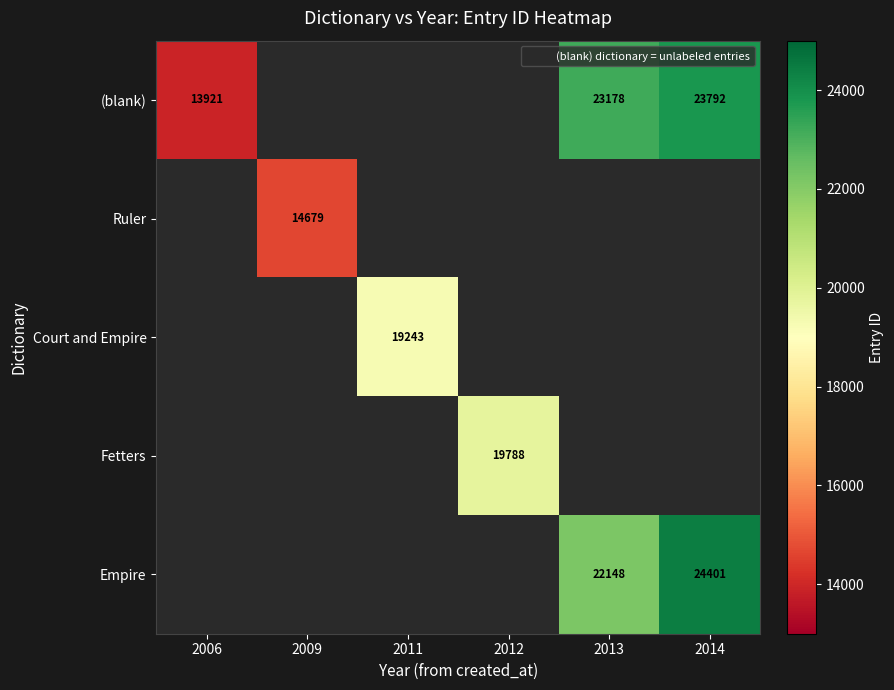

Between 2014 and 2013, which is larger?

2014